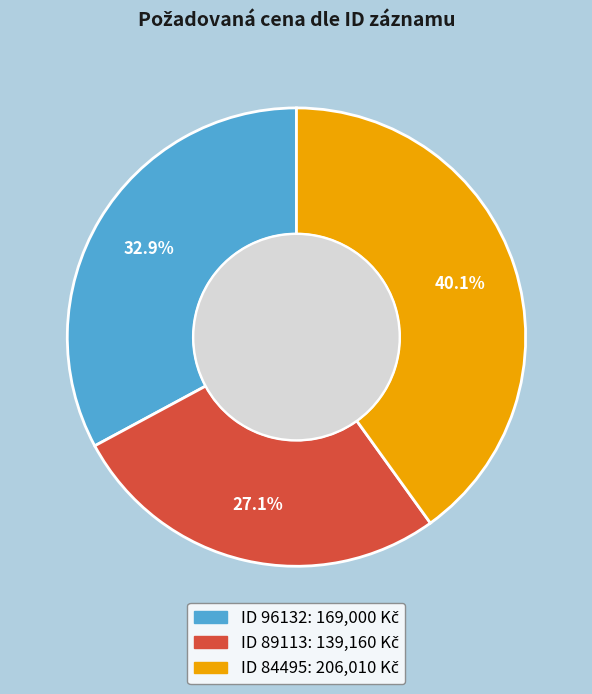

Does any single category account for the majority?

No